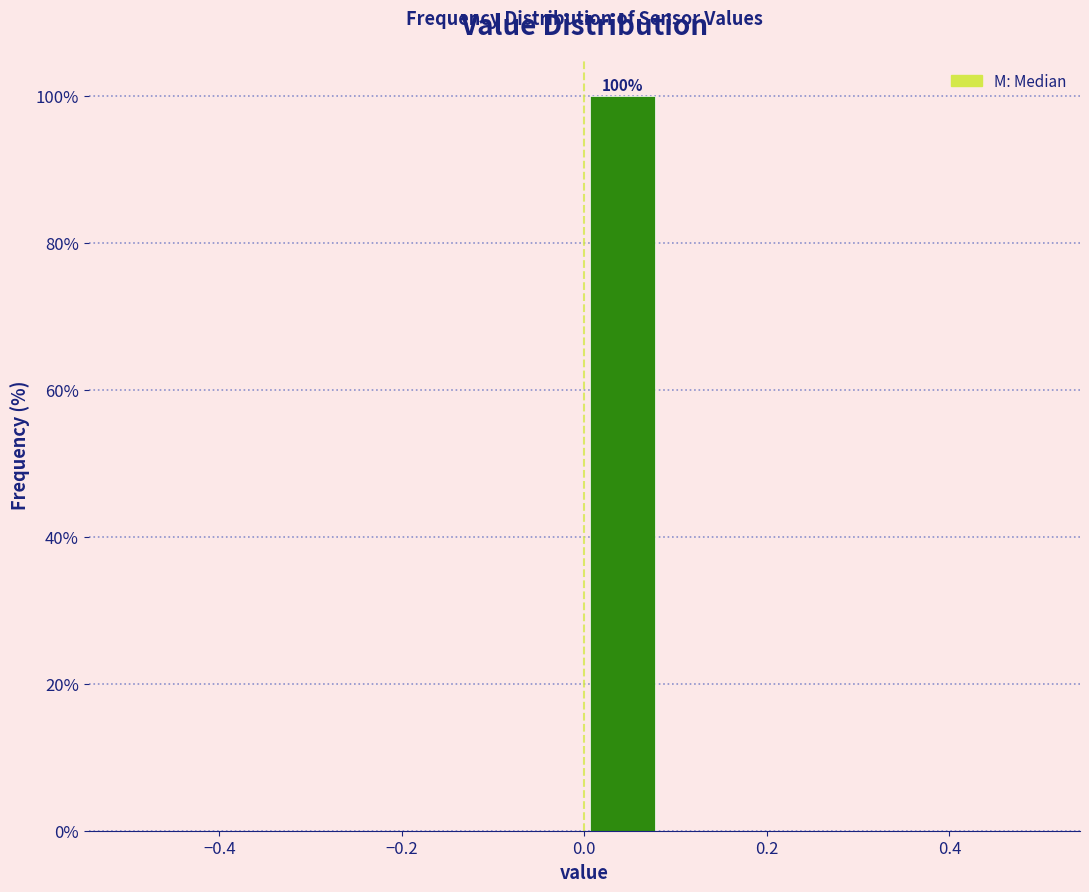

Which range on the x-axis has the tallest bar?

0.00 to 0.08